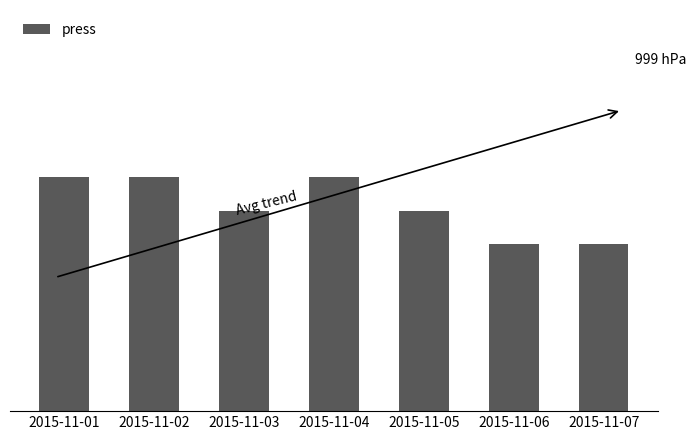

The value at 2015-11-03 is 1000. True or false?

True